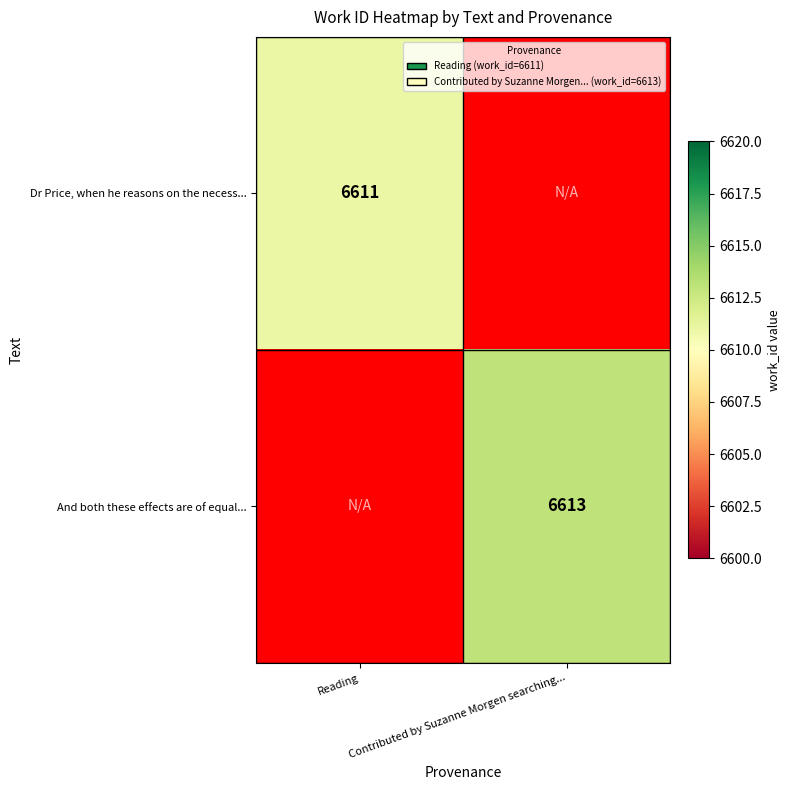

Is it true that And both these effects are of equal... equals 10930 at Contributed by Suzanne Morgen searching...?

False